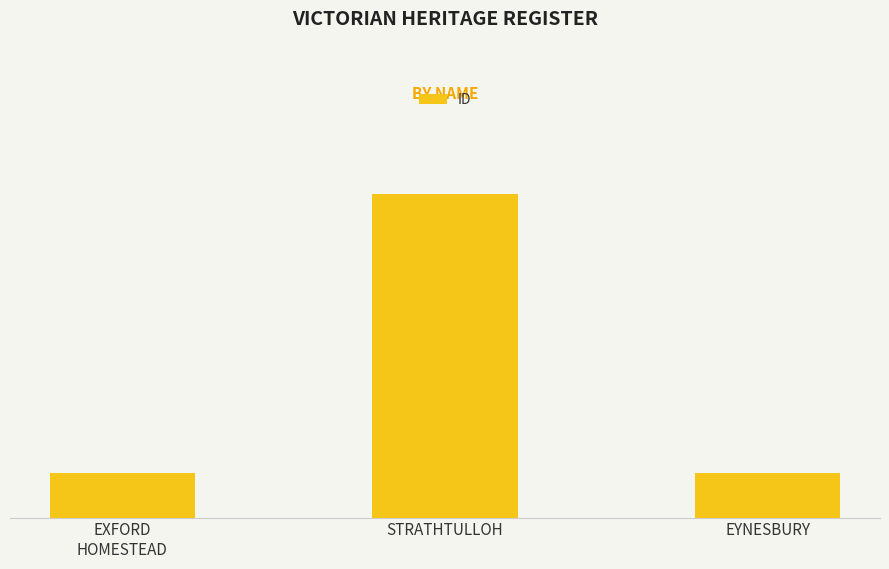

What is the difference between the values at EYNESBURY and EXFORD
HOMESTEAD?

1